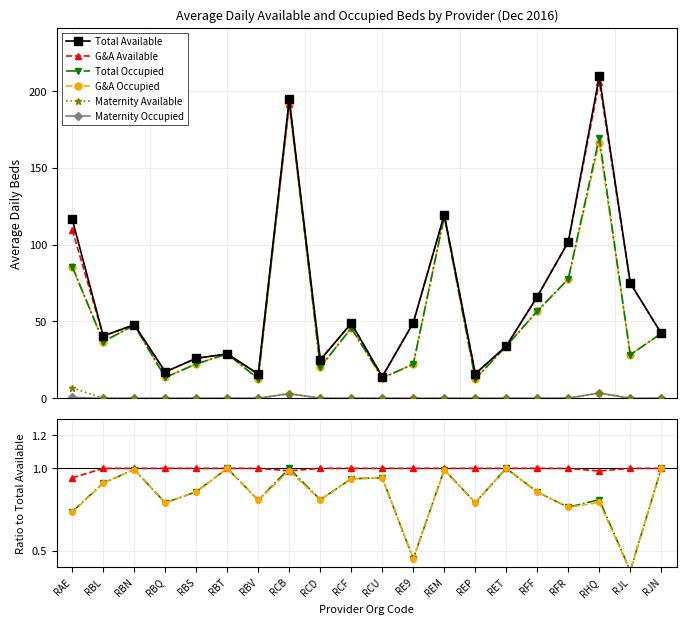

Reading right to left, list all the values displayed in this chart.

Total Available: RJN=42.2	RJL=75.0	RHQ=209.5	RFR=101.8	RFF=66.2	RET=34.0	REP=15.9	REM=119.5	RE9=49.2	RCU=14.0	RCF=48.8	RCD=25.0	RCB=194.5	RBV=15.8	RBT=28.9	RBS=26.0	RBQ=17.2	RBN=47.9	RBL=40.5	RAE=116.4
G&A Available: RJN=1.0	RJL=1.0	RHQ=1.0	RFR=1.0	RFF=1.0	RET=1.0	REP=1.0	REM=1.0	RE9=1.0	RCU=1.0	RCF=1.0	RCD=1.0	RCB=1.0	RBV=1.0	RBT=1.0	RBS=1.0	RBQ=1.0	RBN=1.0	RBL=1.0	RAE=0.9
Total Occupied: RJN=1.0	RJL=0.4	RHQ=0.8	RFR=0.8	RFF=0.9	RET=1.0	REP=0.8	REM=1.0	RE9=0.5	RCU=0.9	RCF=0.9	RCD=0.8	RCB=1.0	RBV=0.8	RBT=1.0	RBS=0.9	RBQ=0.8	RBN=1.0	RBL=0.9	RAE=0.7
G&A Occupied: RJN=1.0	RJL=0.4	RHQ=0.8	RFR=0.8	RFF=0.9	RET=1.0	REP=0.8	REM=1.0	RE9=0.5	RCU=0.9	RCF=0.9	RCD=0.8	RCB=1.0	RBV=0.8	RBT=1.0	RBS=0.9	RBQ=0.8	RBN=1.0	RBL=0.9	RAE=0.7
Maternity Available: RJN=0.0	RJL=0.0	RHQ=0.0	RFR=0.0	RFF=0.0	RET=0.0	REP=0.0	REM=0.0	RE9=0.0	RCU=0.0	RCF=0.0	RCD=0.0	RCB=0.0	RBV=0.0	RBT=0.0	RBS=0.0	RBQ=0.0	RBN=0.0	RBL=0.0	RAE=0.1
Maternity Occupied: RJN=0.0	RJL=0.0	RHQ=0.0	RFR=0.0	RFF=0.0	RET=0.0	REP=0.0	REM=0.0	RE9=0.0	RCU=0.0	RCF=0.0	RCD=0.0	RCB=0.0	RBV=0.0	RBT=0.0	RBS=0.0	RBQ=0.0	RBN=0.0	RBL=0.0	RAE=0.0